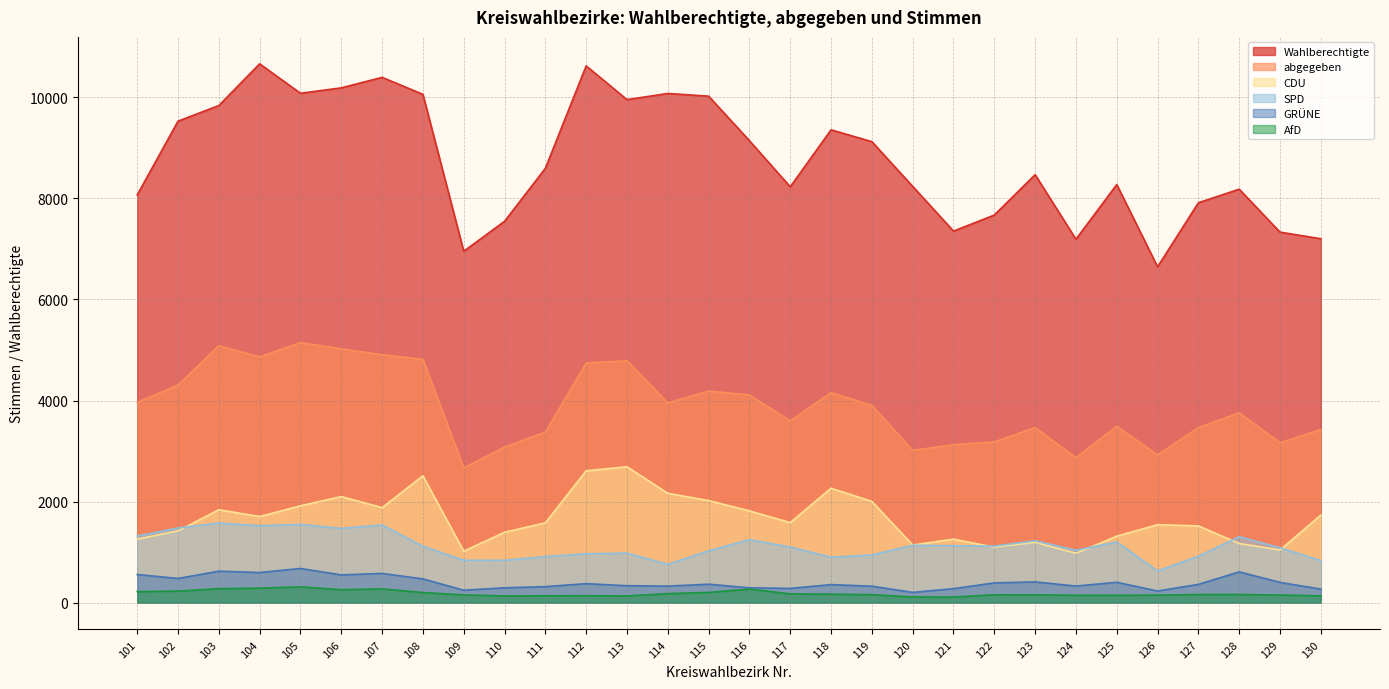

What are all the series names shown in the legend?

Wahlberechtigte, abgegeben, CDU, SPD, GRÜNE, AfD